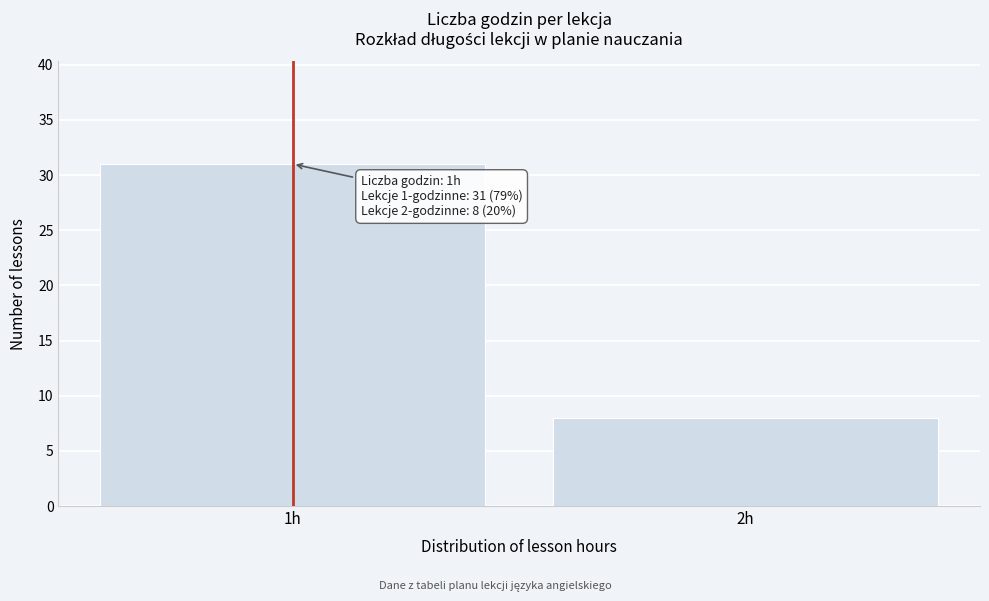

Reading left to right, extract all data points from this chart.

1h=31	2h=8